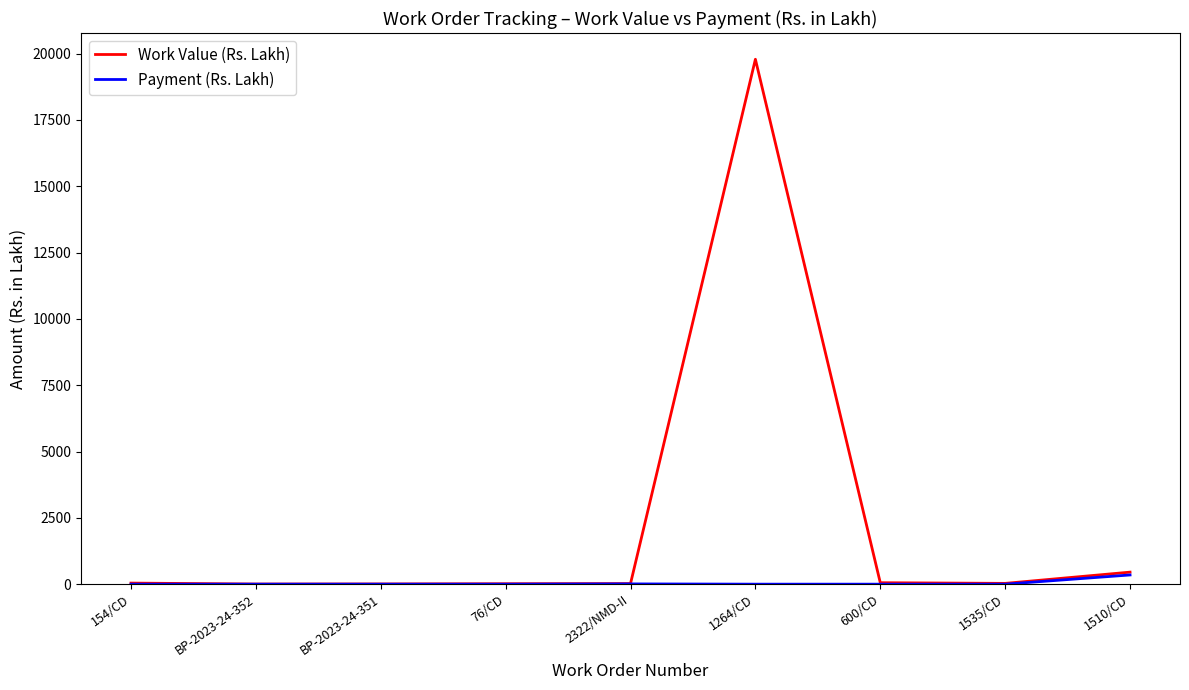

Does the chart display data point markers on the line(s)?

No